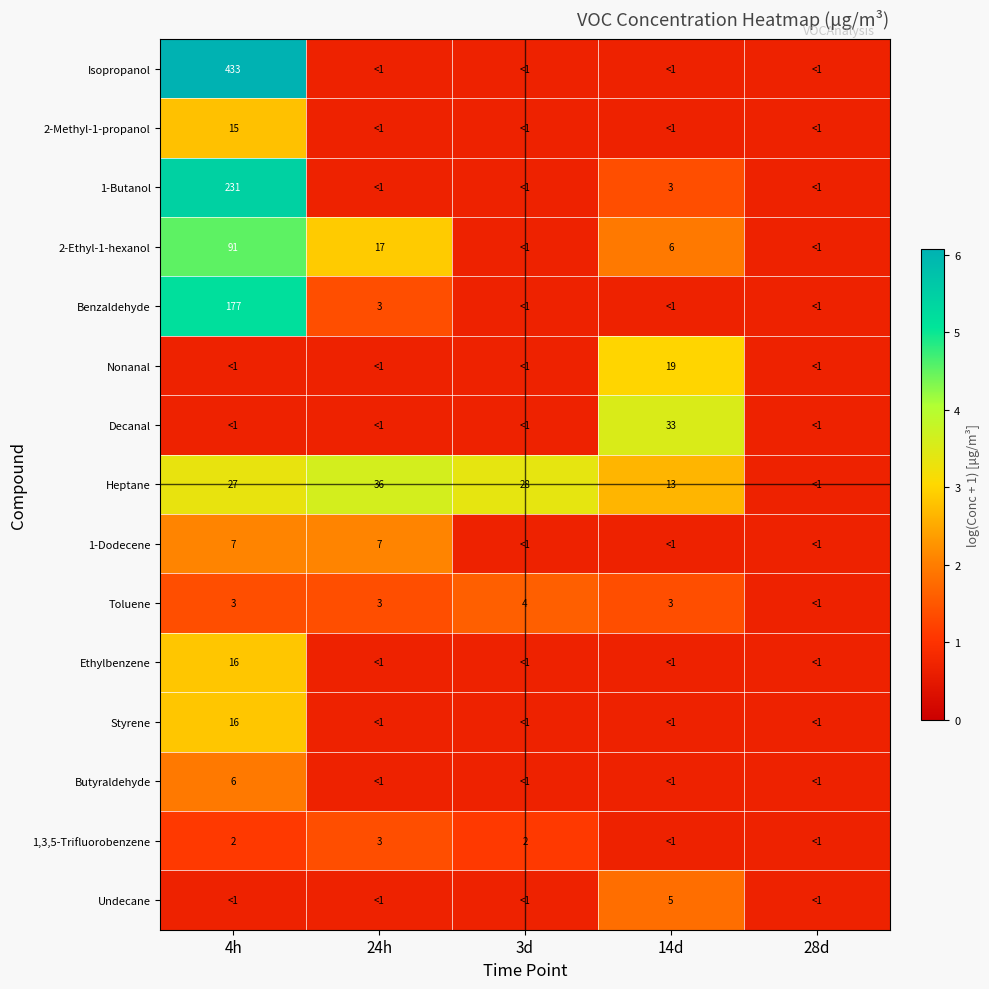

List the series in order of their peak value, lowest first.

1,3,5-Trifluorobenzene, Toluene, Undecane, Butyraldehyde, 1-Dodecene, 2-Methyl-1-propanol, Ethylbenzene, Styrene, Nonanal, Decanal, Heptane, 2-Ethyl-1-hexanol, Benzaldehyde, 1-Butanol, Isopropanol